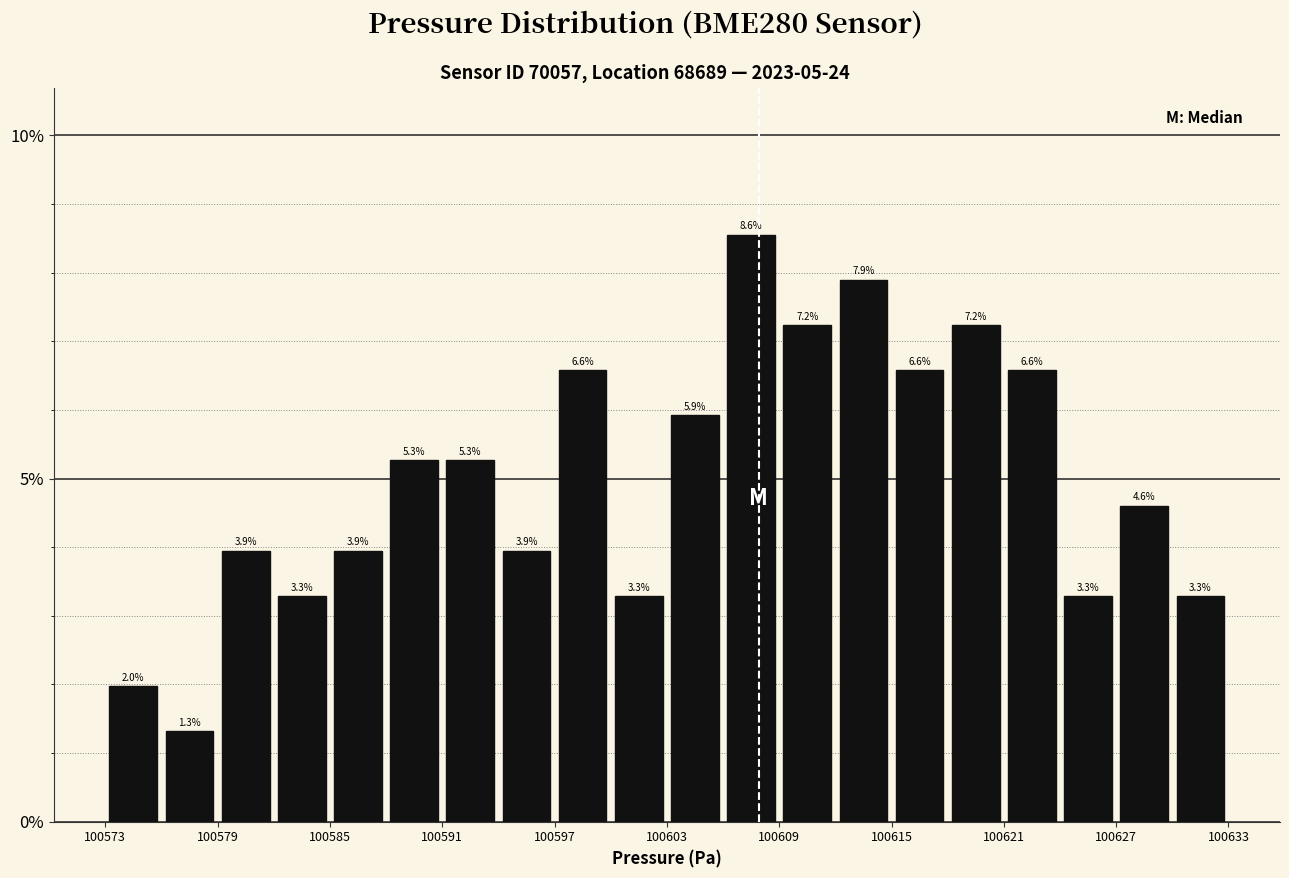

Read against the x-axis, roughly where is the centre of the tallest bar?

100608